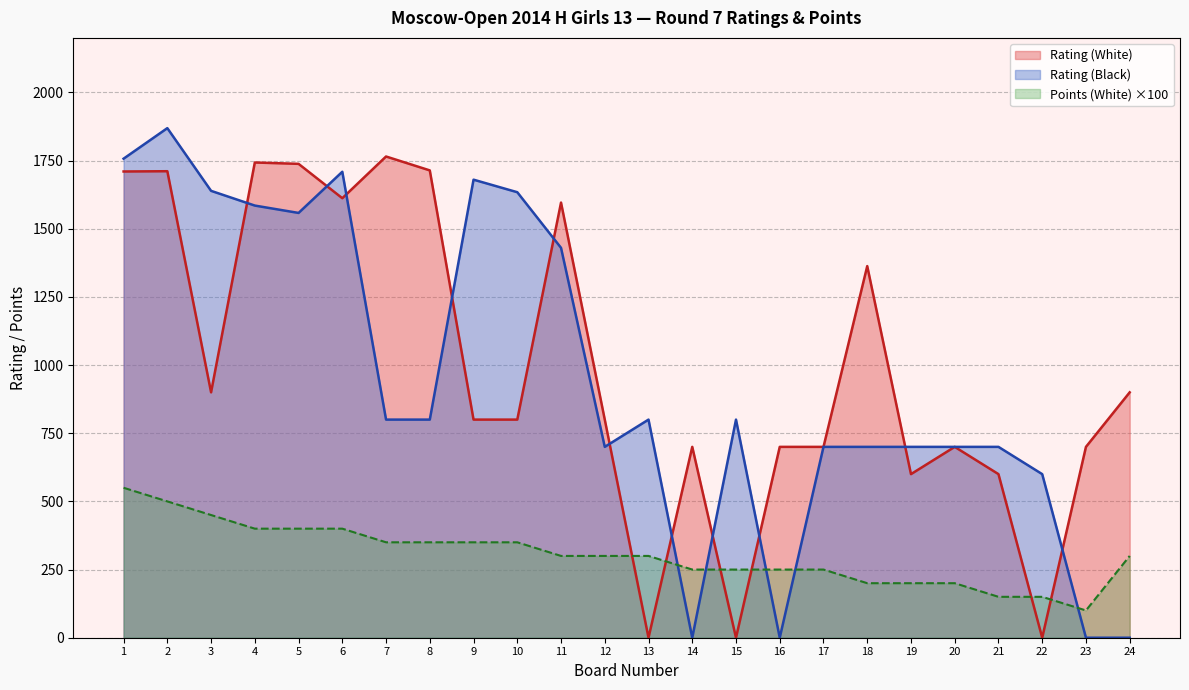

Reading right to left, extract all data points from this chart.

Rating (White): 900	700	0	600	700	600	1363	700	700	0	700	0	800	1596	800	800	1714	1765	1612	1738	1743	900	1711	1710
Rating (Black): 0	0	600	700	700	700	700	700	0	800	0	800	700	1430	1634	1680	800	800	1709	1558	1585	1639	1869	1757
Points (White): 300	100	150	150	200	200	200	250	250	250	250	300	300	300	350	350	350	350	400	400	400	450	500	550